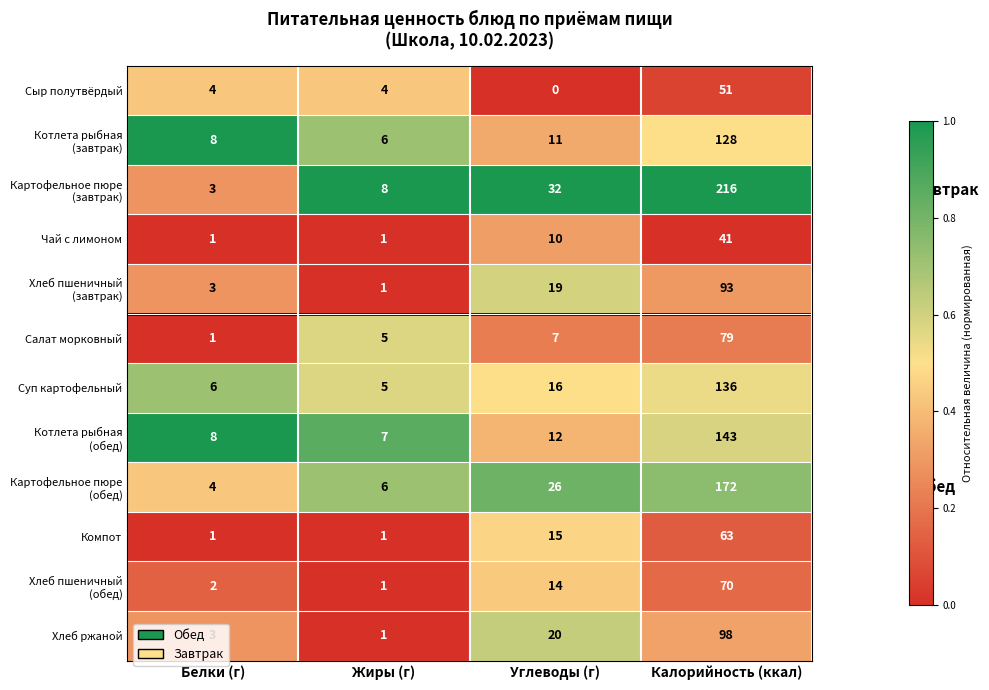

What is the average value of the Салат морковный series?

23